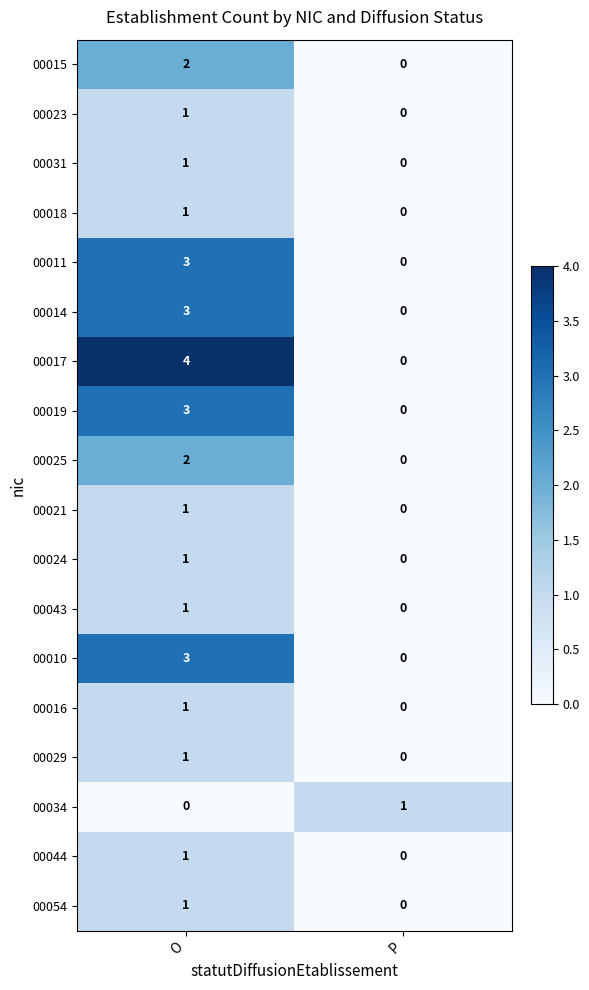

Is it true that 00023 equals 0 at P?

True